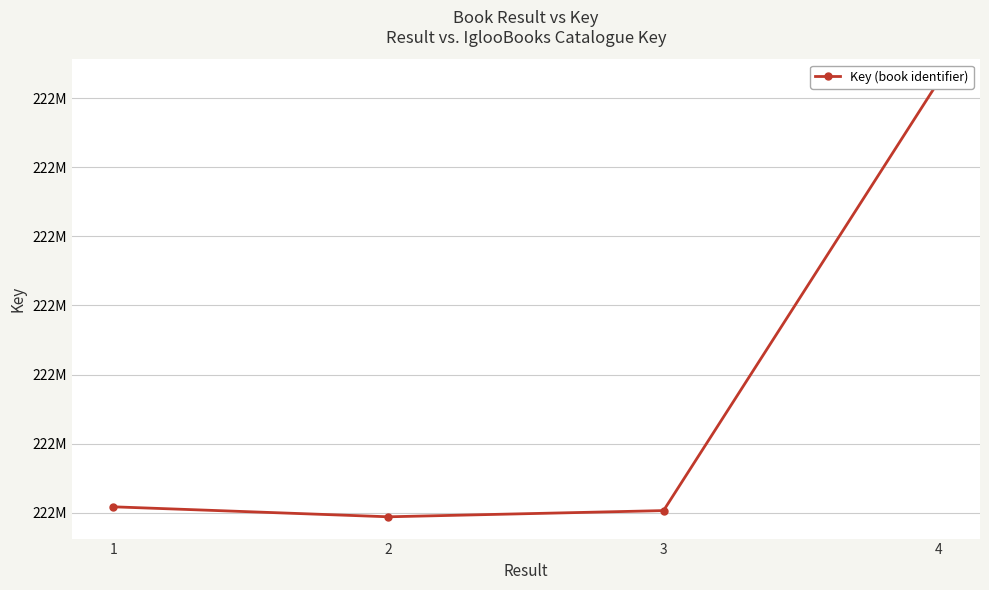

Approximately how many times larger is the value at 1 compared to 4?

1.0